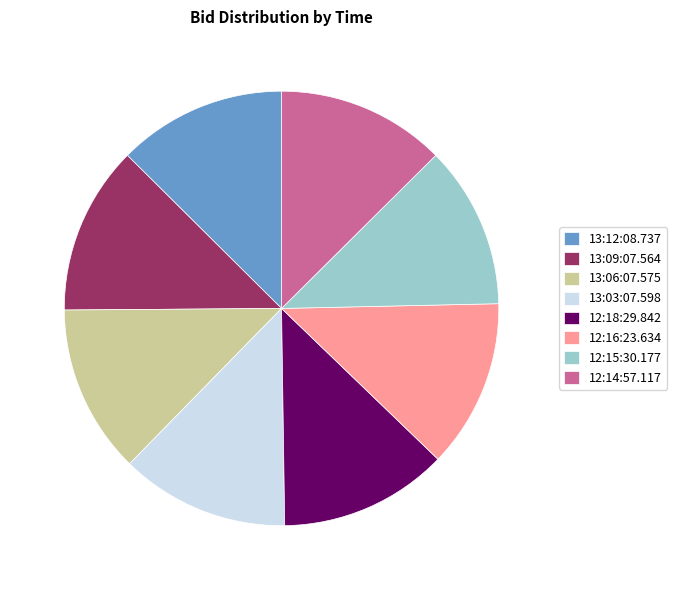

Is it true that 13:06:07.575 is 18% of the pie?

False